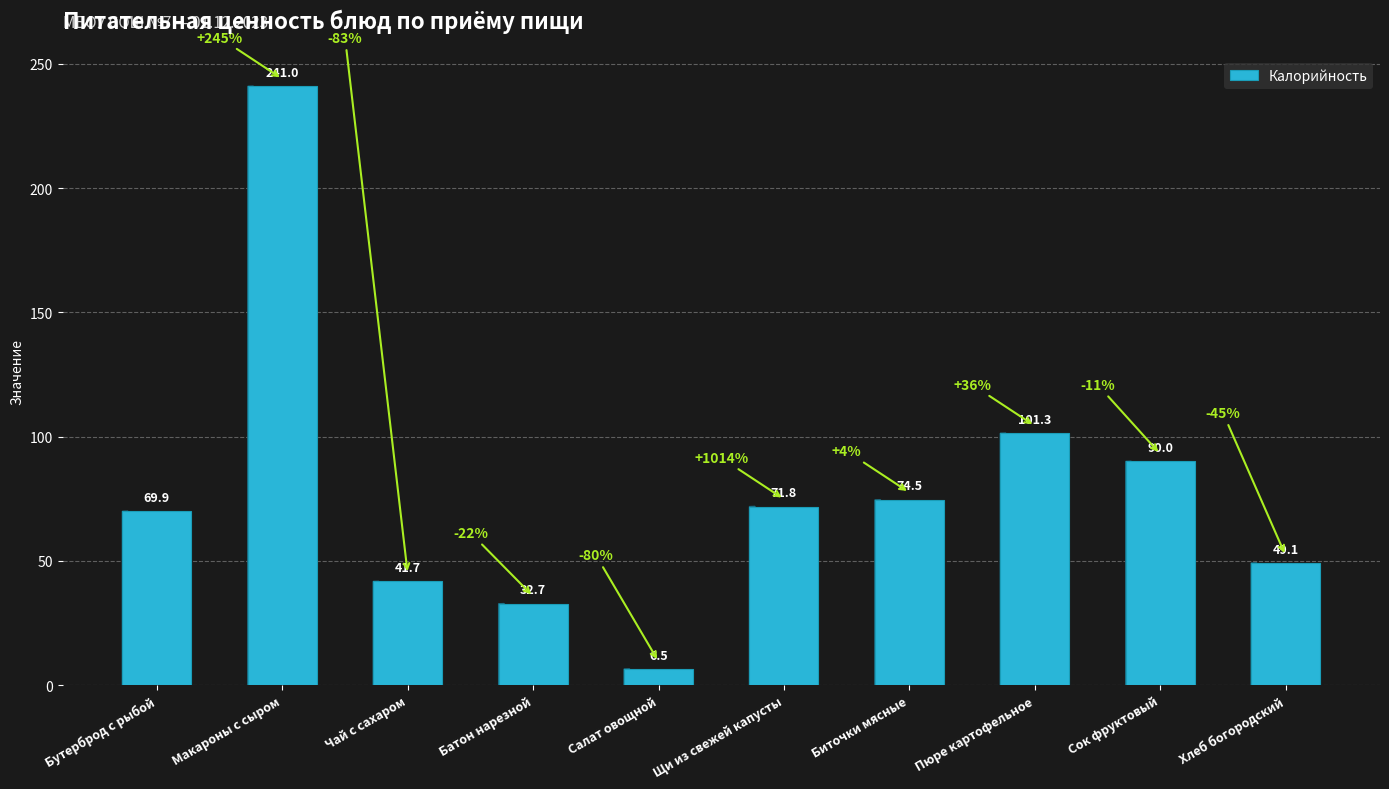

Is it true that the value at Щи из свежей капусты is 71.8?

True